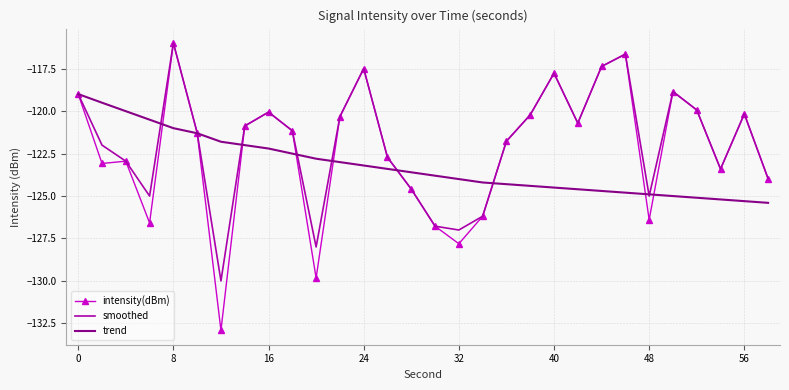

Which series has the largest range (max minus min)?

intensity(dBm)